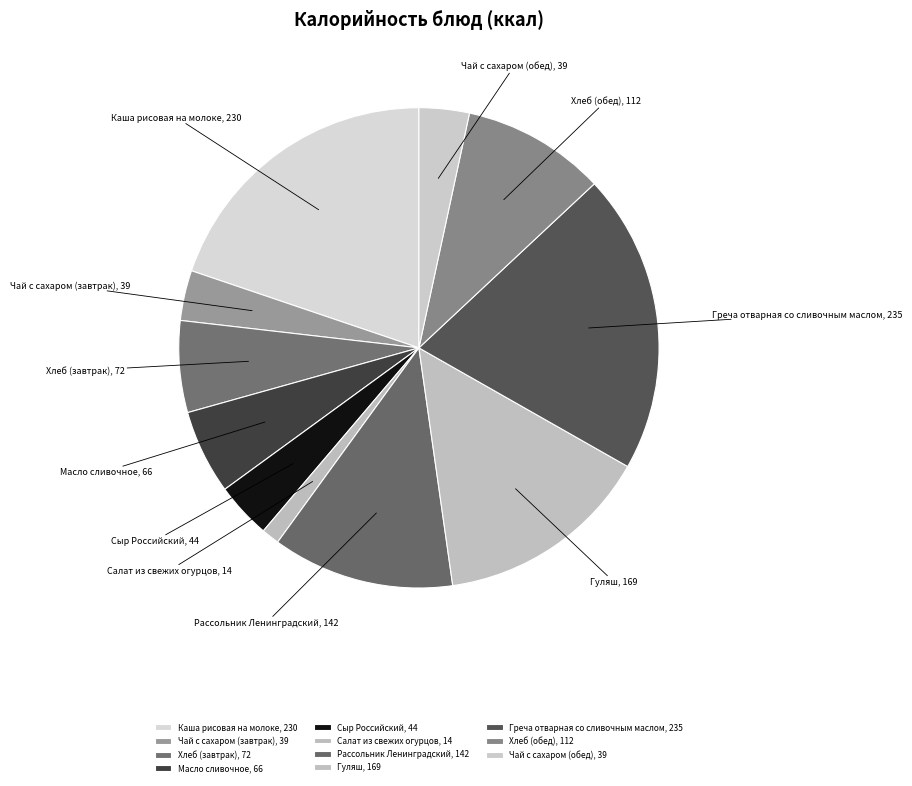

The Гуляш slice represents 23% of the pie. True or false?

False